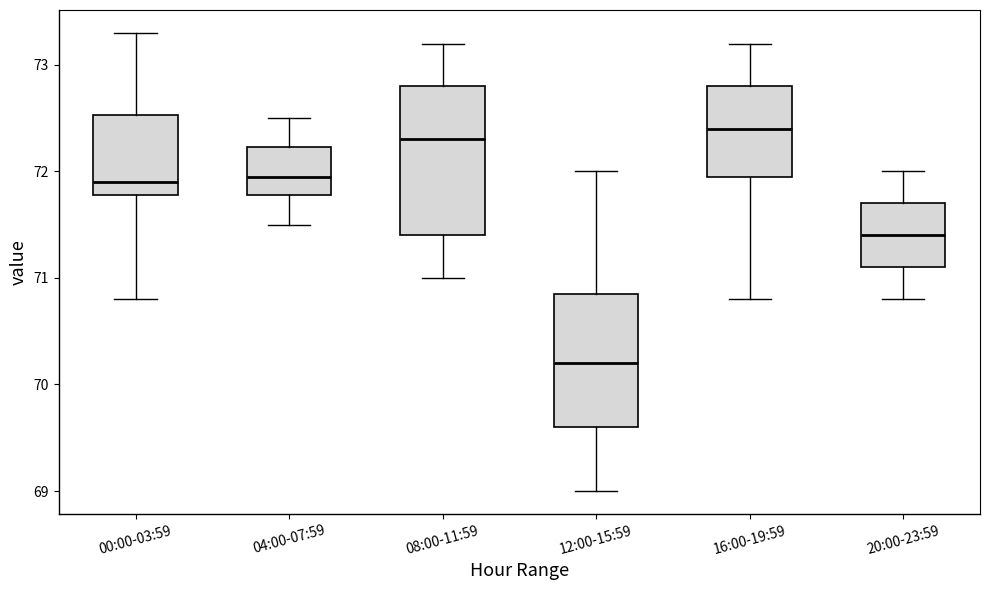

Where is the lower edge of the box for 12:00-15:59 on the y-axis? The values are not printed on the chart, so give them approximately, as read against the axis.

69.6